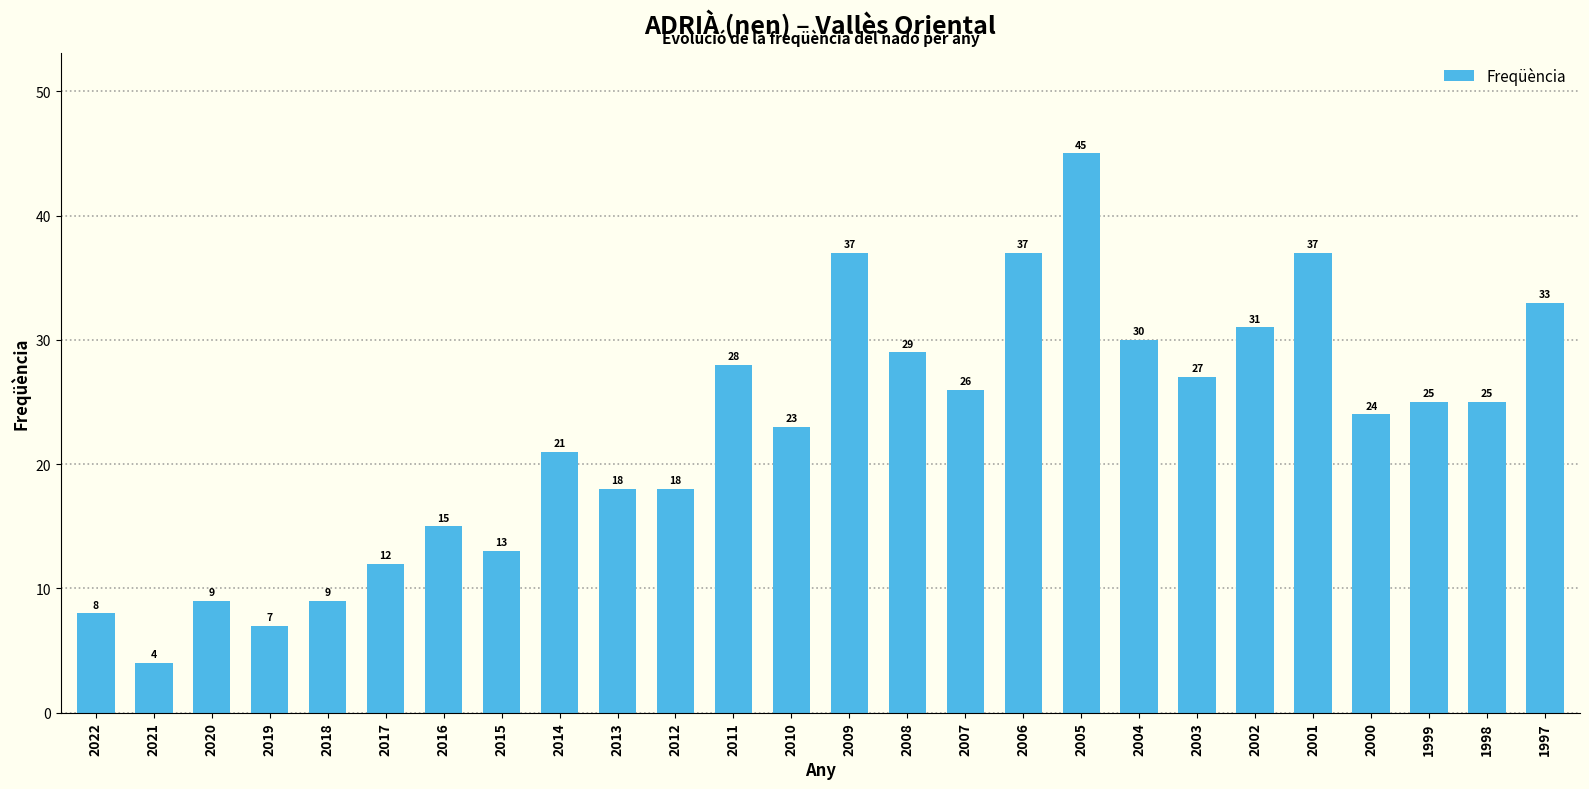

Where is the data nearest to the value 24?

2000